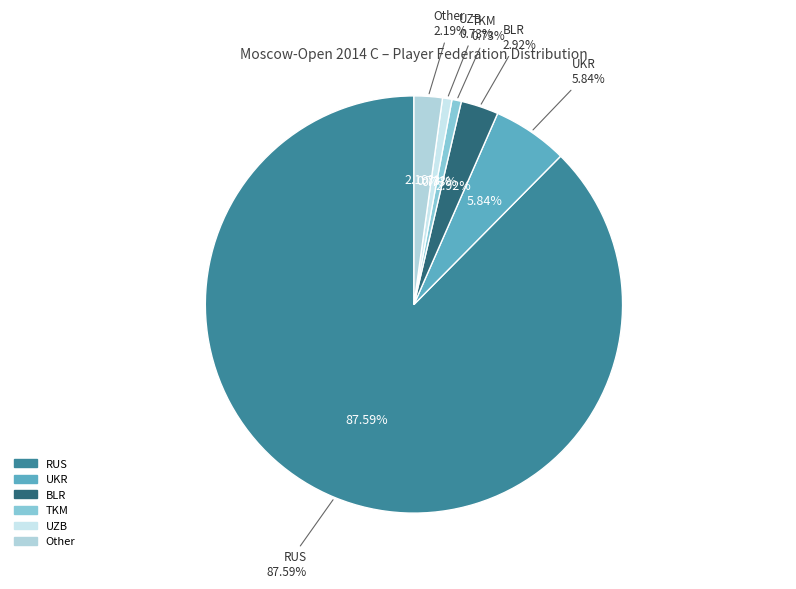

Which has a higher value, BLR or Other?

BLR